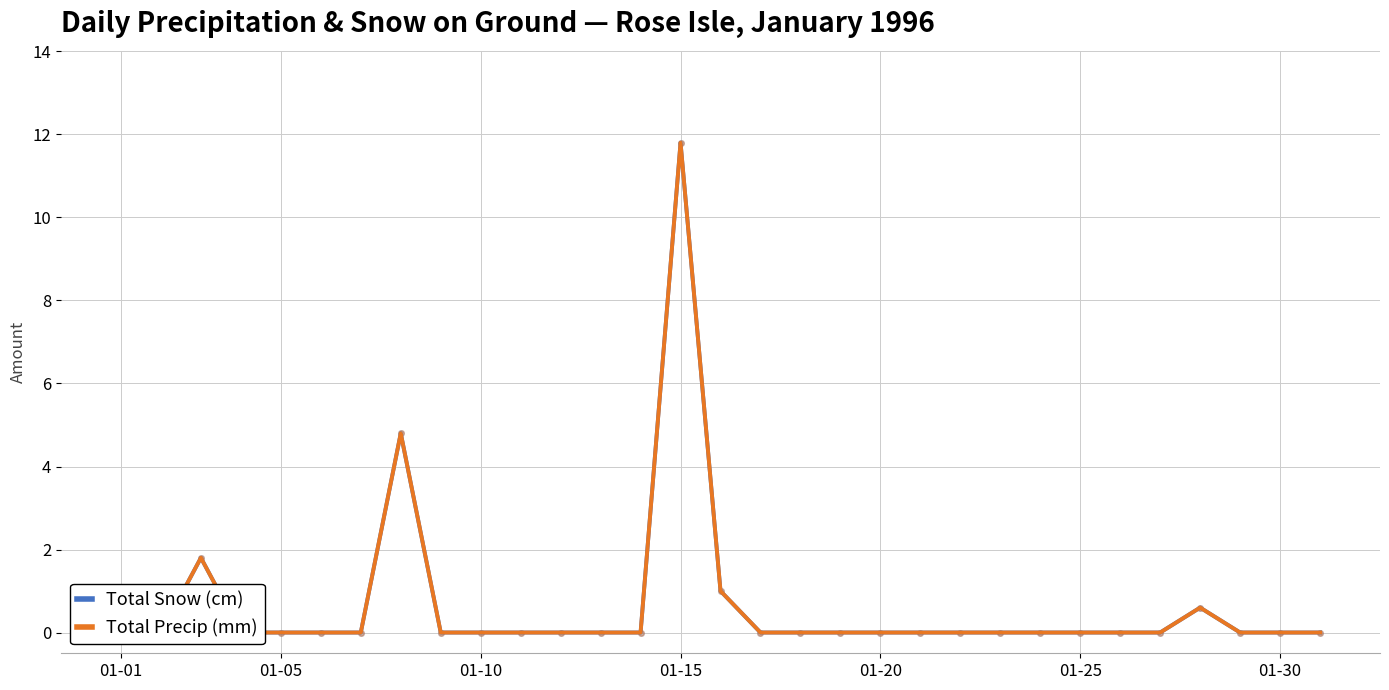

Count the number of data series in this chart.

2